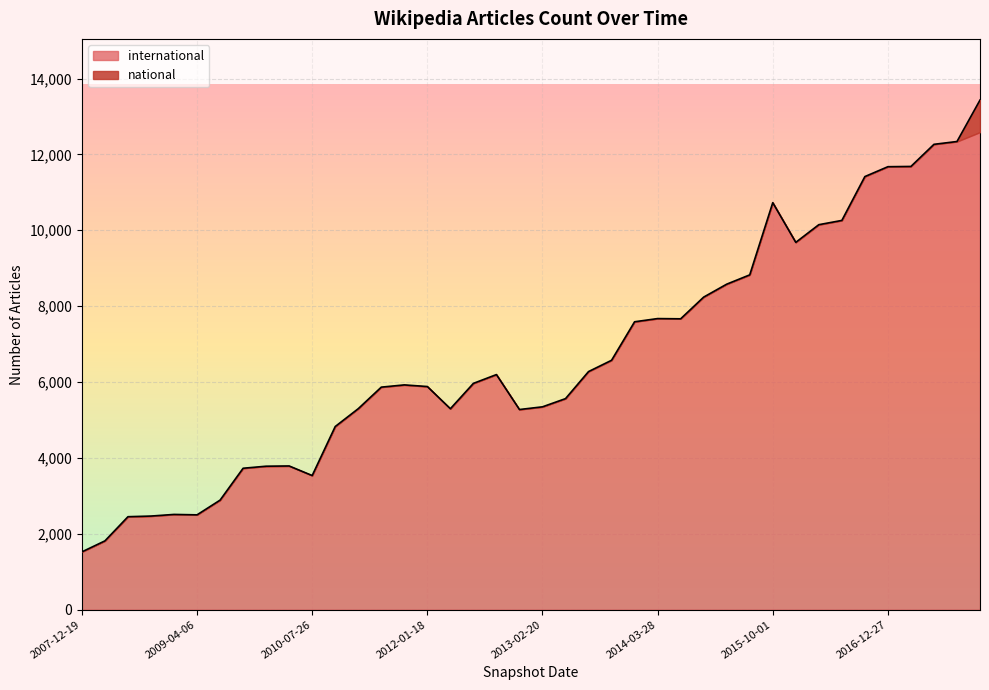

True or false: the data shows 2500 at 2009-04-06.

True